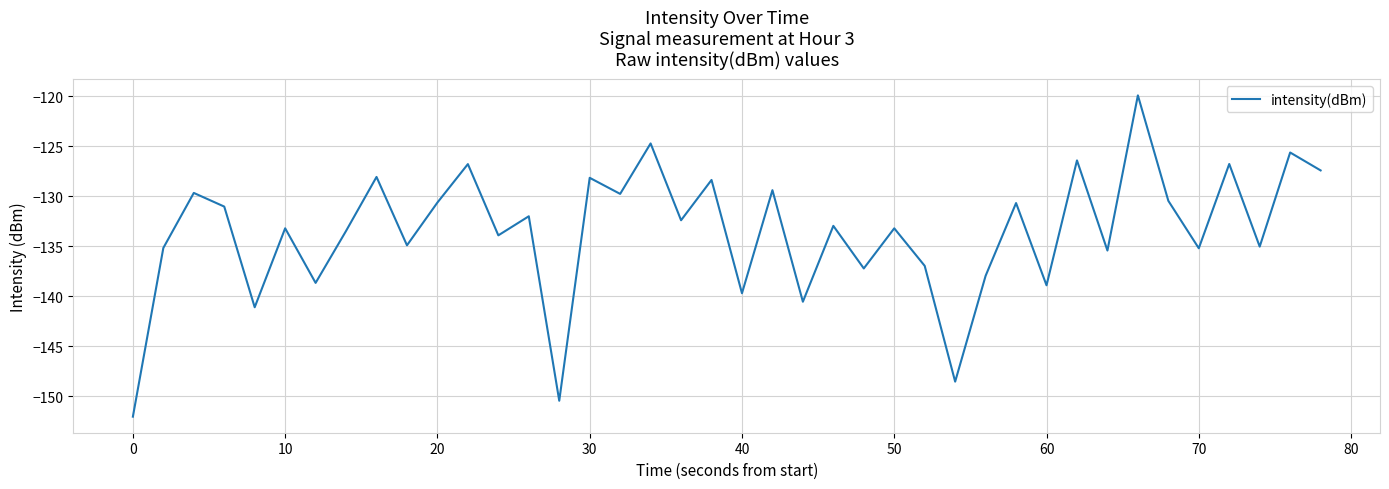

How many lines are shown in the chart?

1